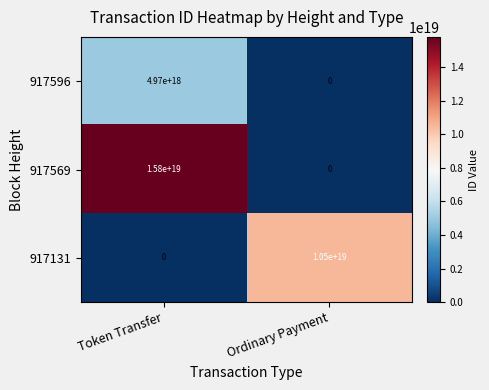

Where is 917596 nearest to the value 2485000000000000000?

Token Transfer